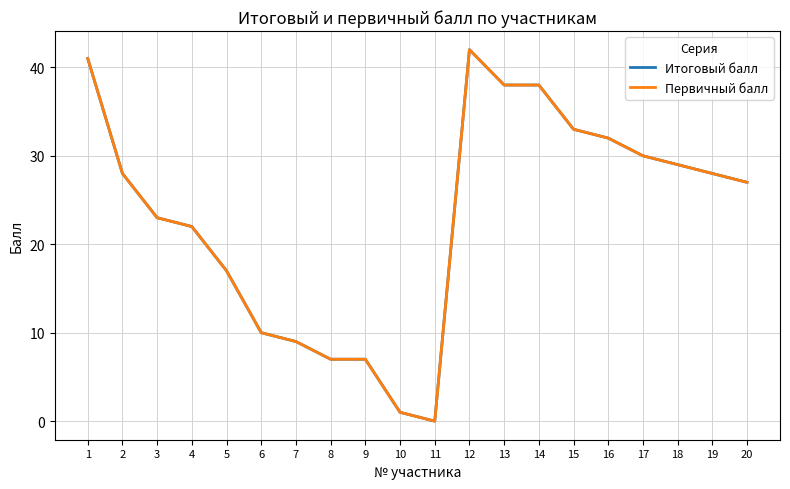

Rank the categories by Итоговый балл value from lowest to highest.

11, 10, 8, 9, 7, 6, 5, 4, 3, 20, 2, 19, 18, 17, 16, 15, 13, 14, 1, 12